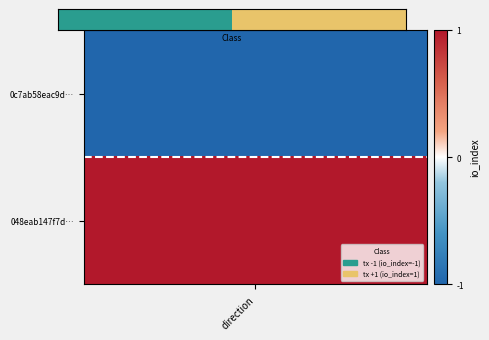

The chart shows a value of 1 at 1. True or false?

True